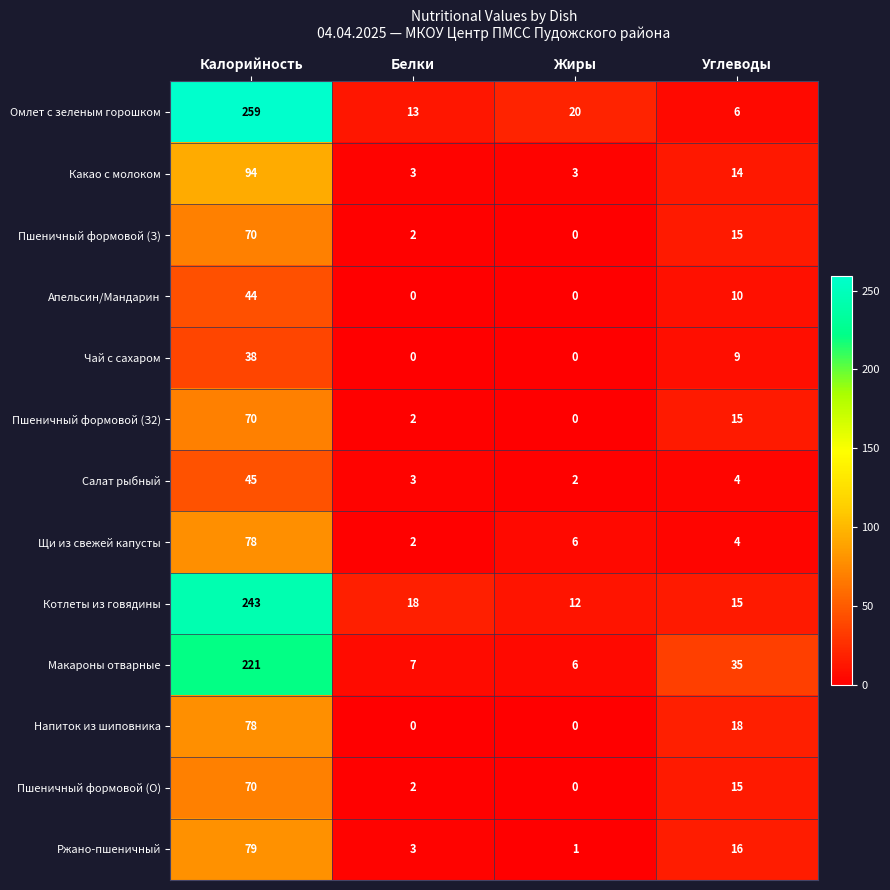

What is the spread (max minus min) of values at Углеводы?

31